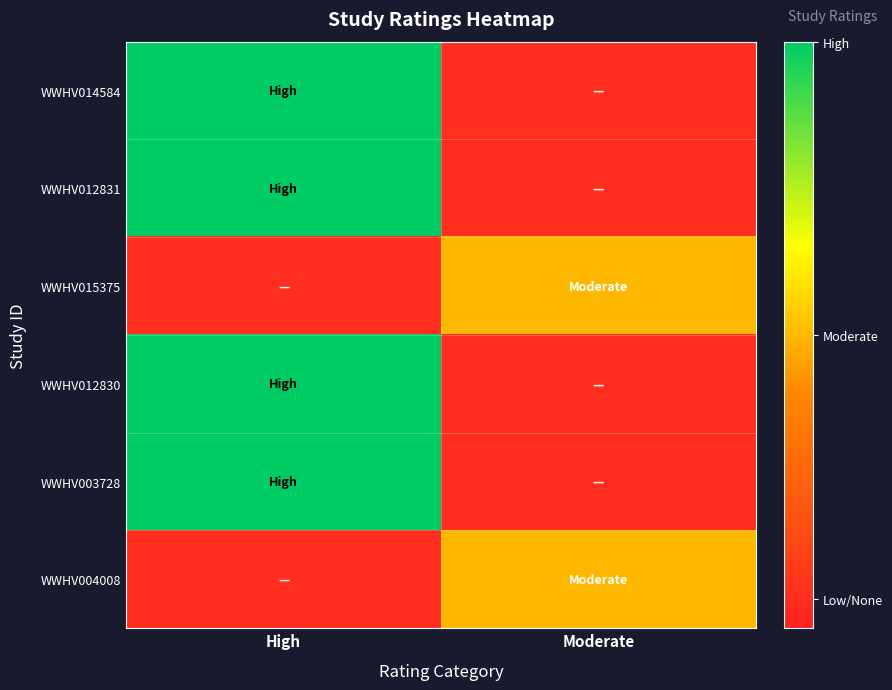

Reading left to right, transcribe all the data shown in this chart.

WWHV014584: High=1.0	Moderate=0.1
WWHV012831: High=1.0	Moderate=0.1
WWHV015375: High=0.1	Moderate=0.5
WWHV012830: High=1.0	Moderate=0.1
WWHV003728: High=1.0	Moderate=0.1
WWHV004008: High=0.1	Moderate=0.5